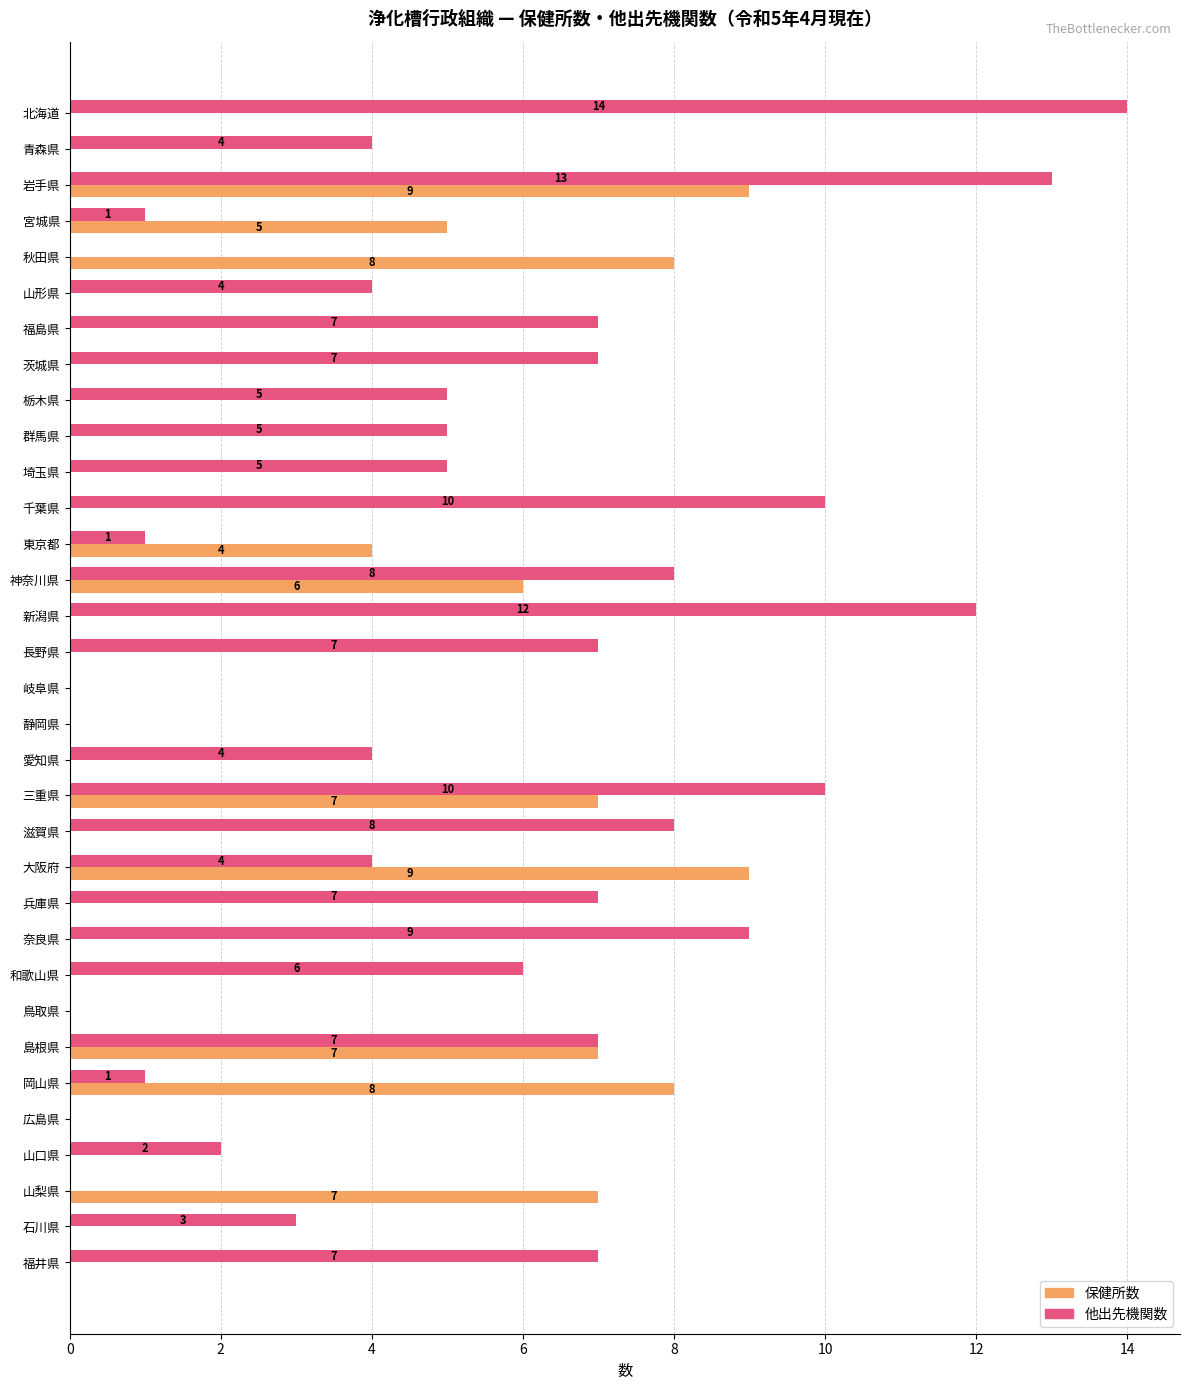

What is the approximate value of 他出先機関数 at 新潟県, to the nearest 10?

10